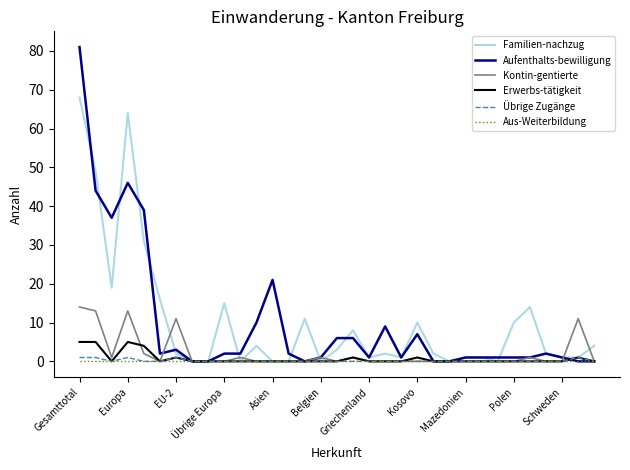

Does the chart display data point markers on the line(s)?

No